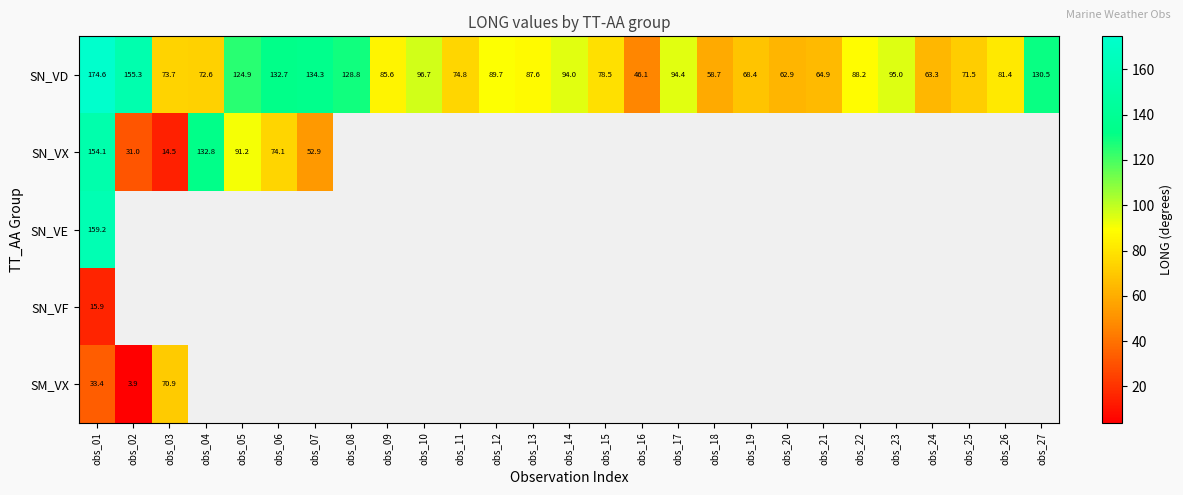

What is the approximate value of SN_VD at obs_01?

174.6